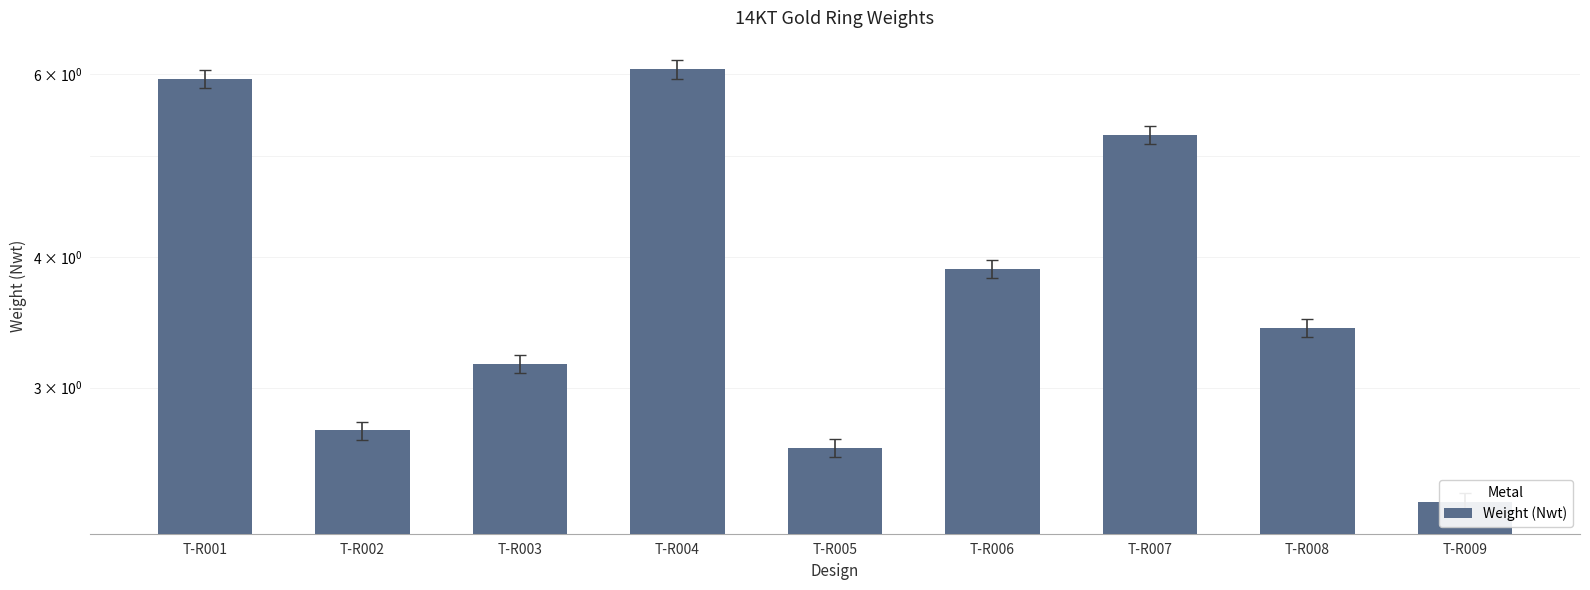

Rank the categories by value from highest to lowest.

T-R004, T-R001, T-R007, T-R006, T-R008, T-R003, T-R002, T-R005, T-R009